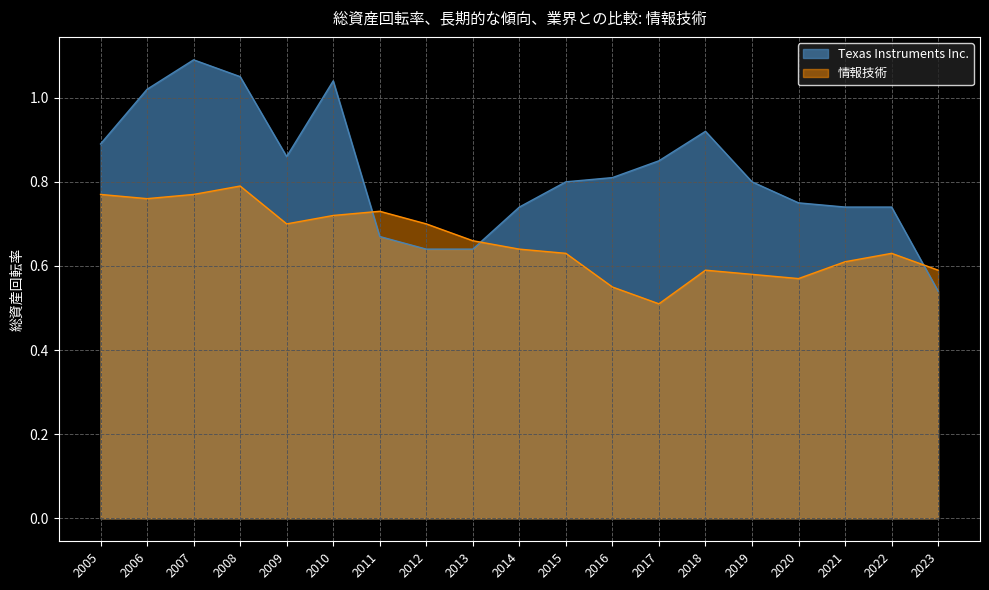

True or false: Texas Instruments Inc. has more than 1 interior local peaks.

True